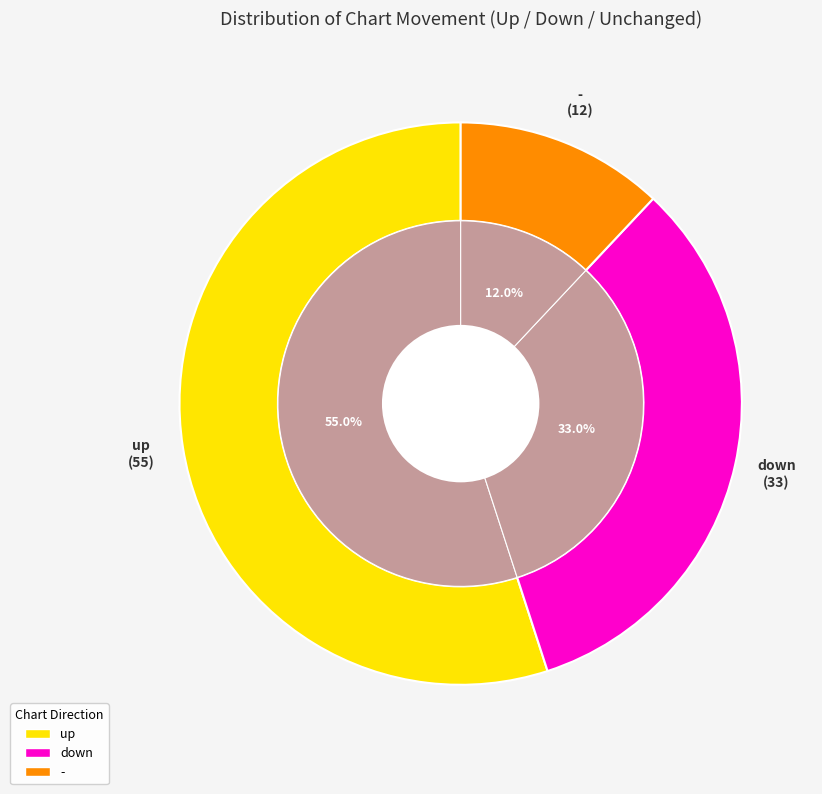

Which category has the biggest portion of the pie?

up